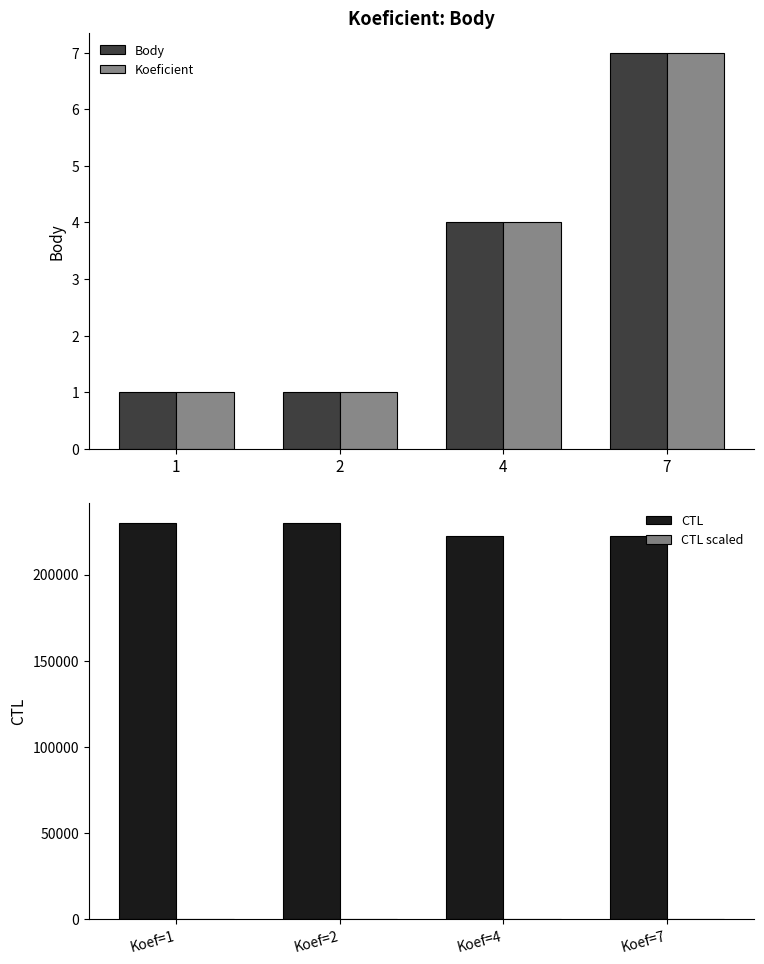

Is the value of Koeficient at 4 greater than the value of Body at 2?

Yes